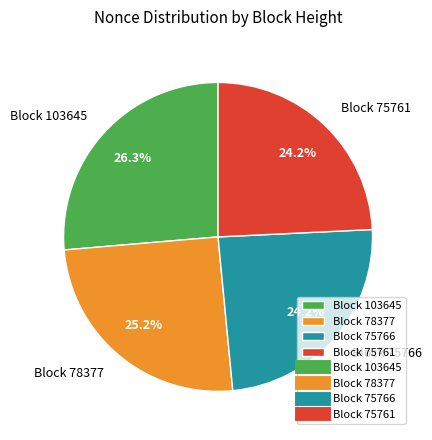

How many segments does this pie chart have?

4